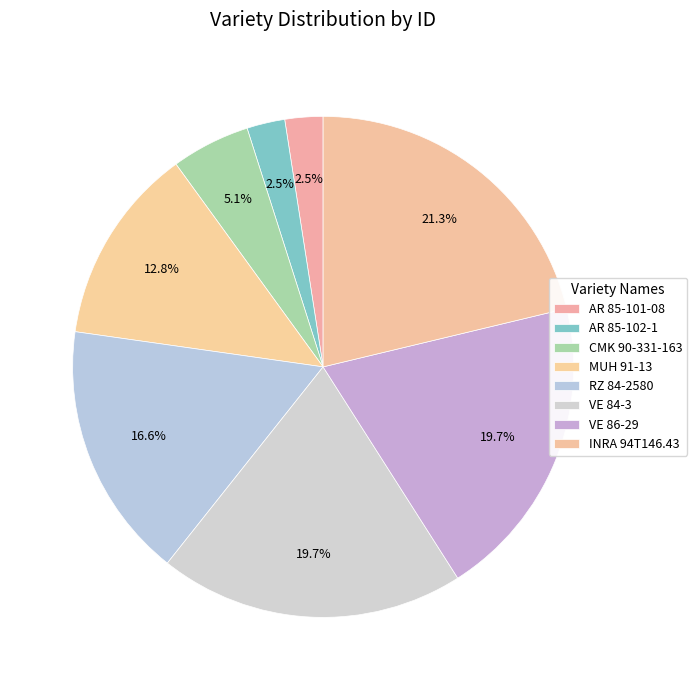

To the nearest percent, what portion does VE 84-3 represent?

20%